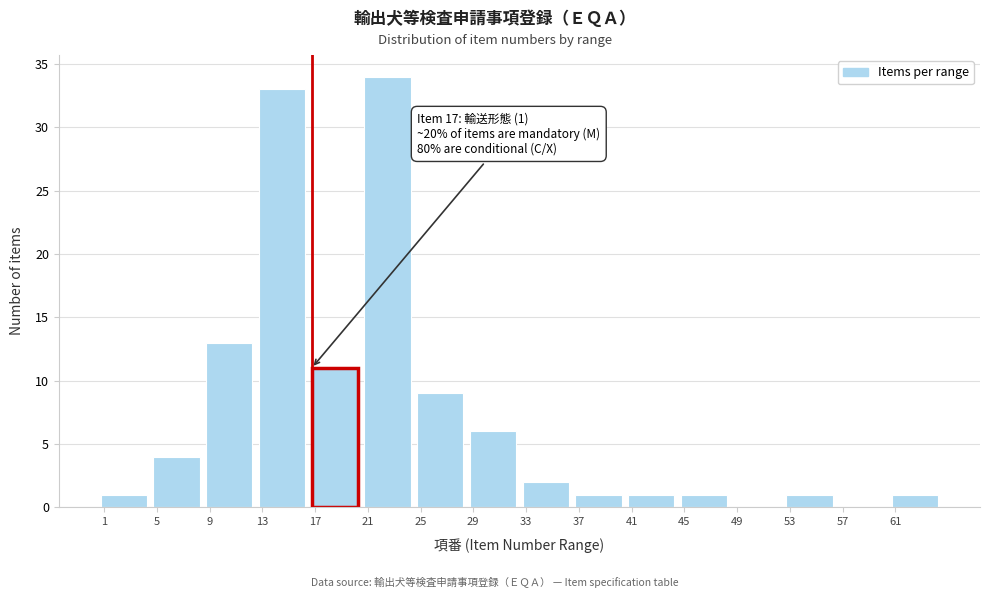

Reading right to left, transcribe all the data shown in this chart.

61=1	57=0	53=1	49=0	45=1	41=1	37=1	33=2	29=6	25=9	21=34	17=11	13=33	9=13	5=4	1=1